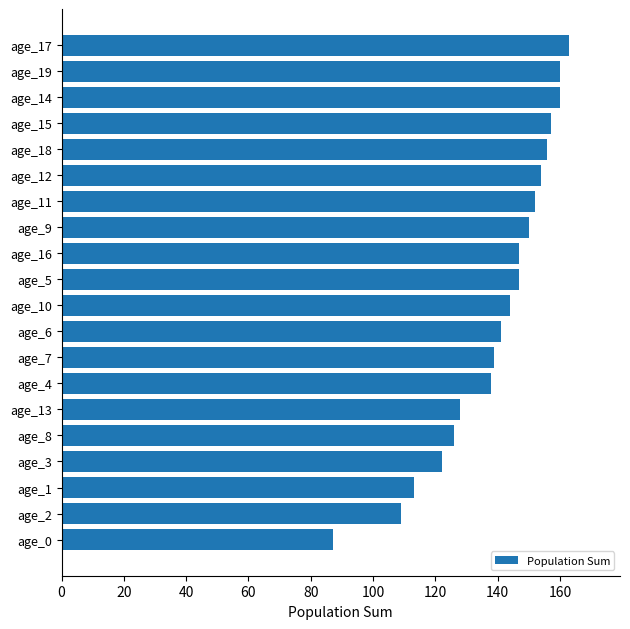

Reading top to bottom, list all the values displayed in this chart.

163	160	160	157	156	154	152	150	147	147	144	141	139	138	128	126	122	113	109	87